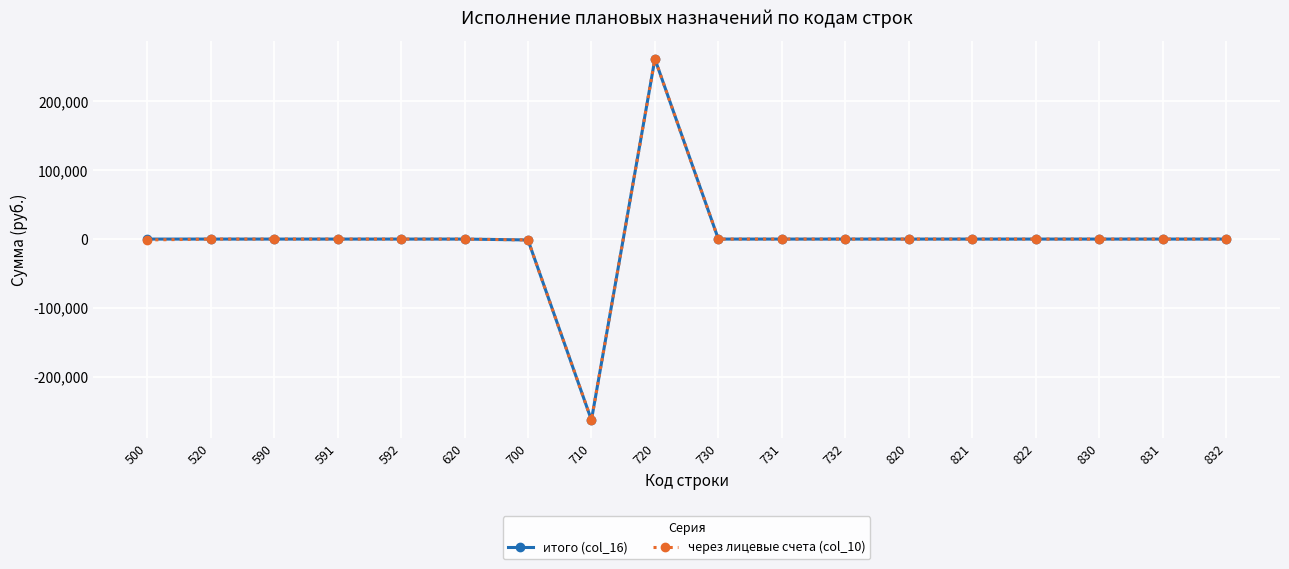

The value of итого (col_16) at 822 is 0.0. True or false?

True